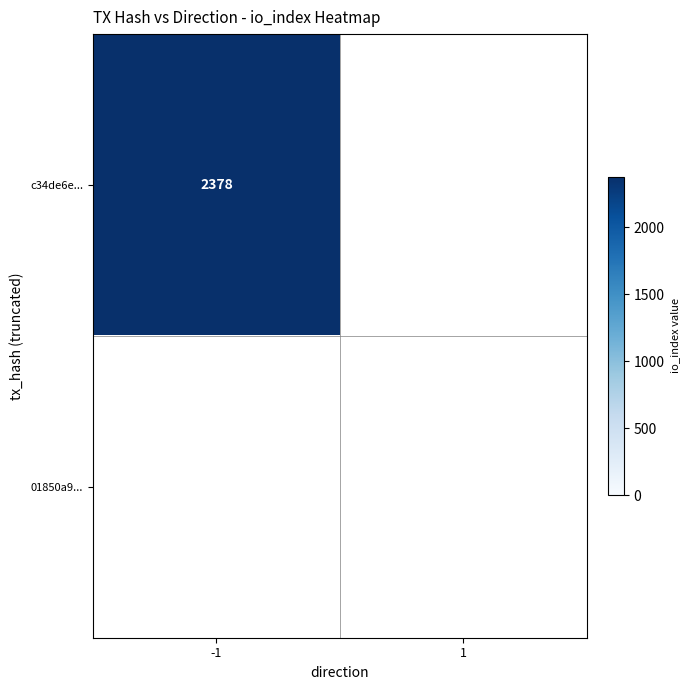

Reading right to left, transcribe all the data shown in this chart.

c34de6e61dd140918a880042ff2233cb3f6db9f: 0	2378
01850a95fe159e8d82c6f00d212d13364801980: 0	0